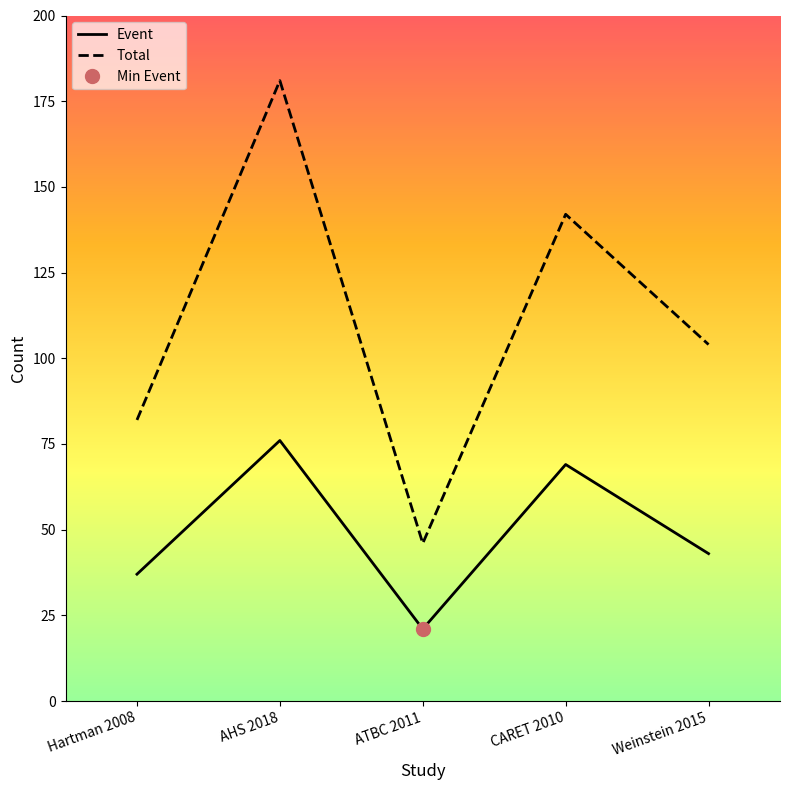

How many lines are shown in the chart?

2